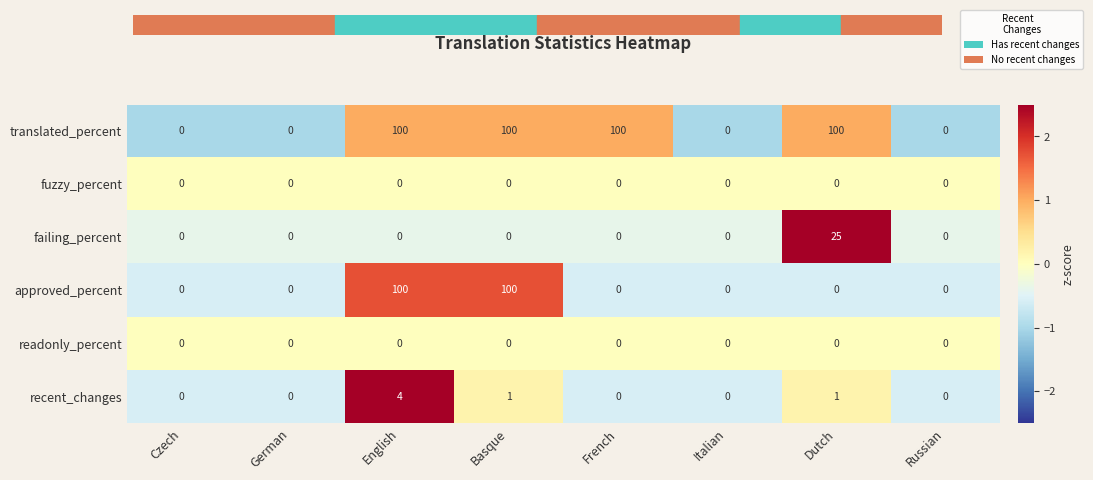

Is it true that approved_percent equals -57 at Russian?

False